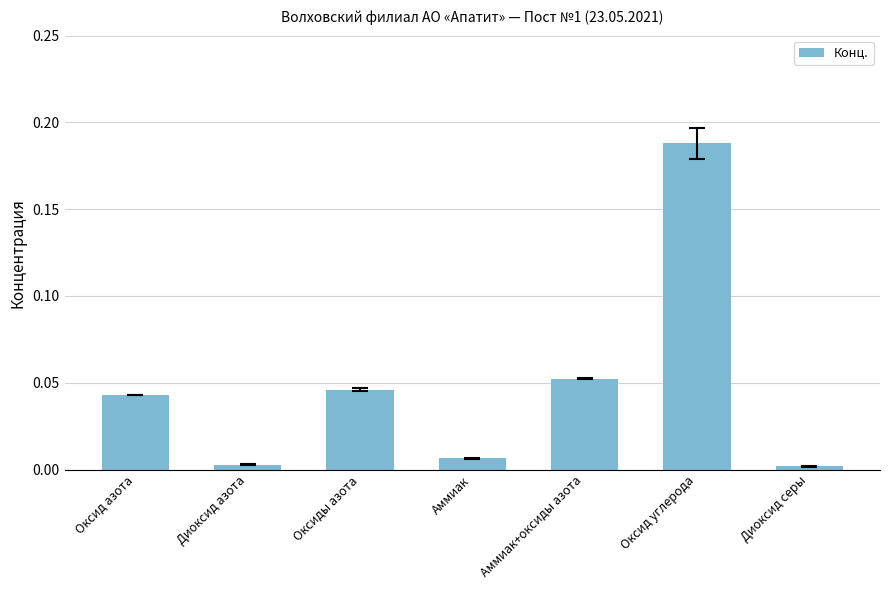

What is the sum of all values?

0.3